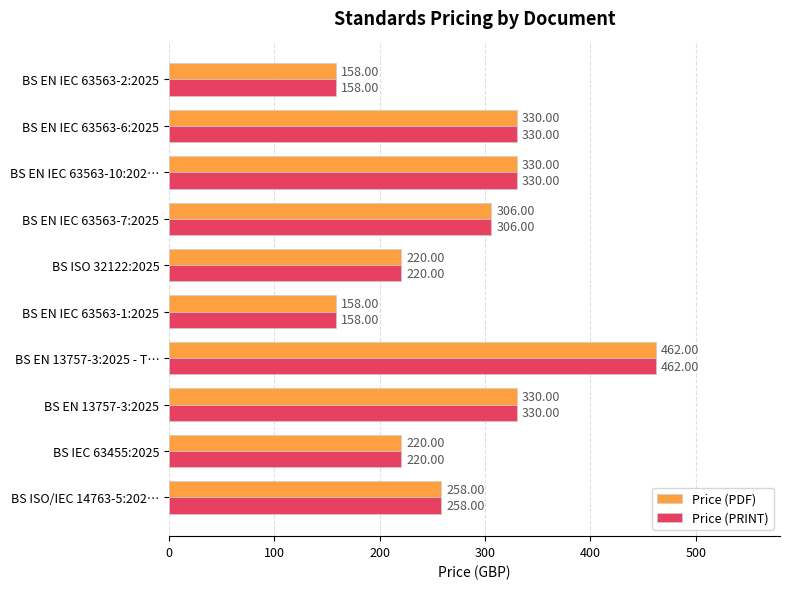

How many data points does each series have?

10